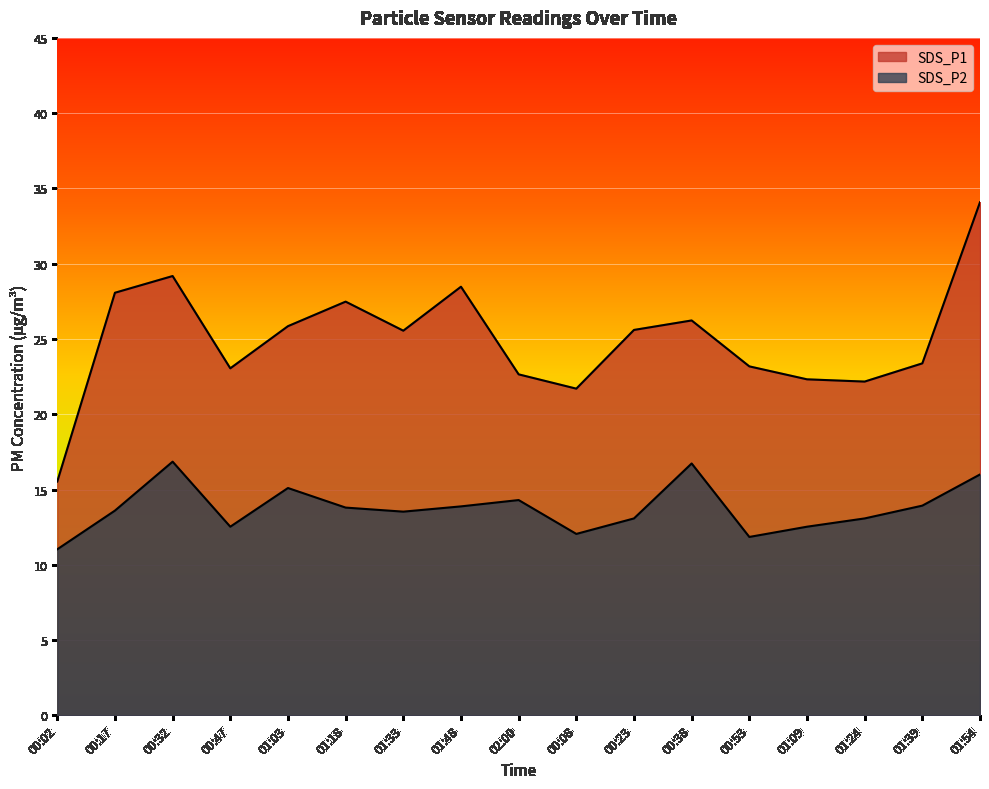

What is the average value of the SDS_P1 series?

25.0